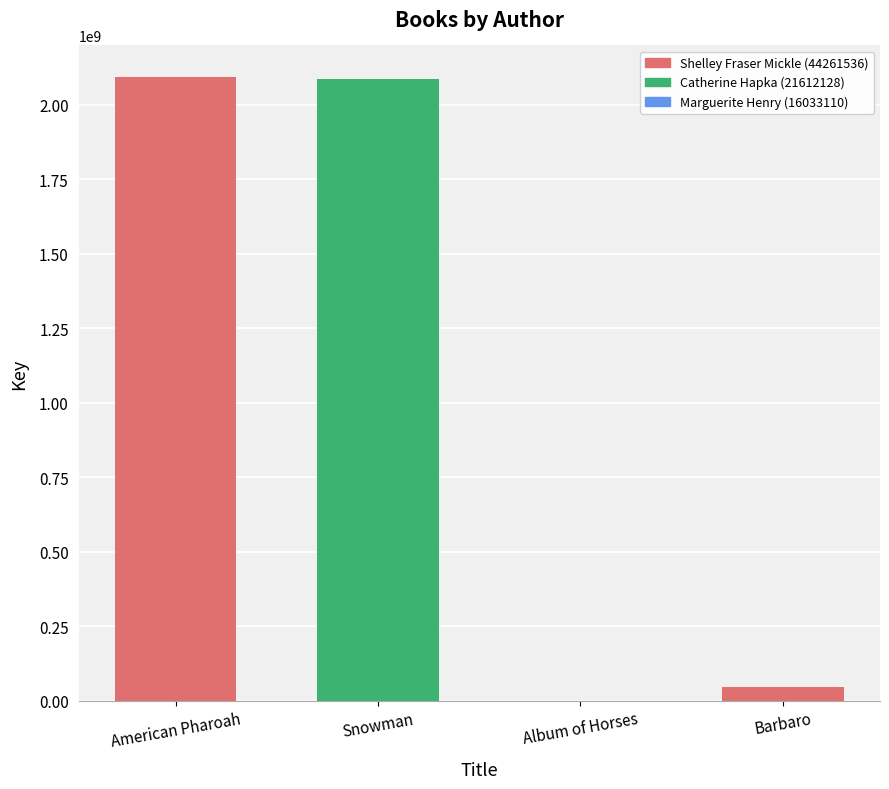

The value at Snowman is 1366939003. True or false?

False